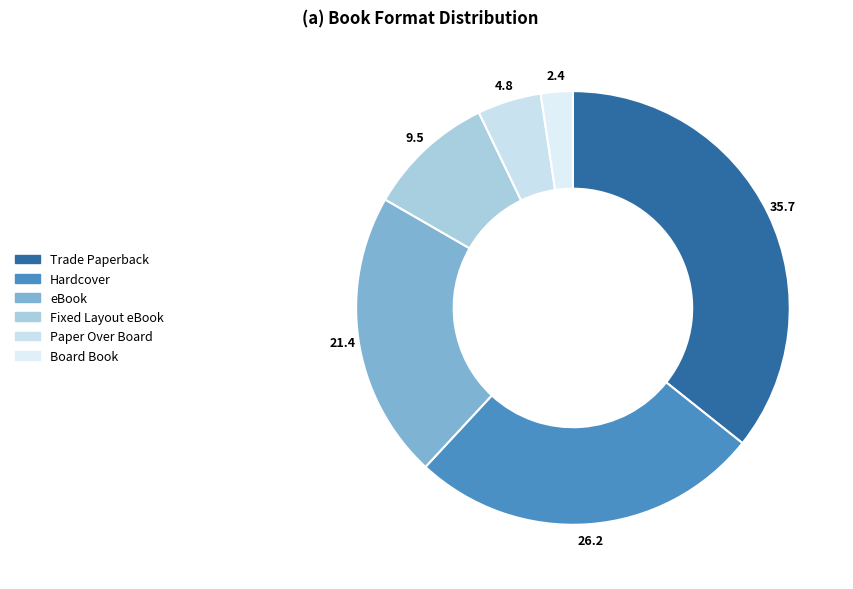

What is the ratio of the value at eBook to the value at Hardcover?

0.8